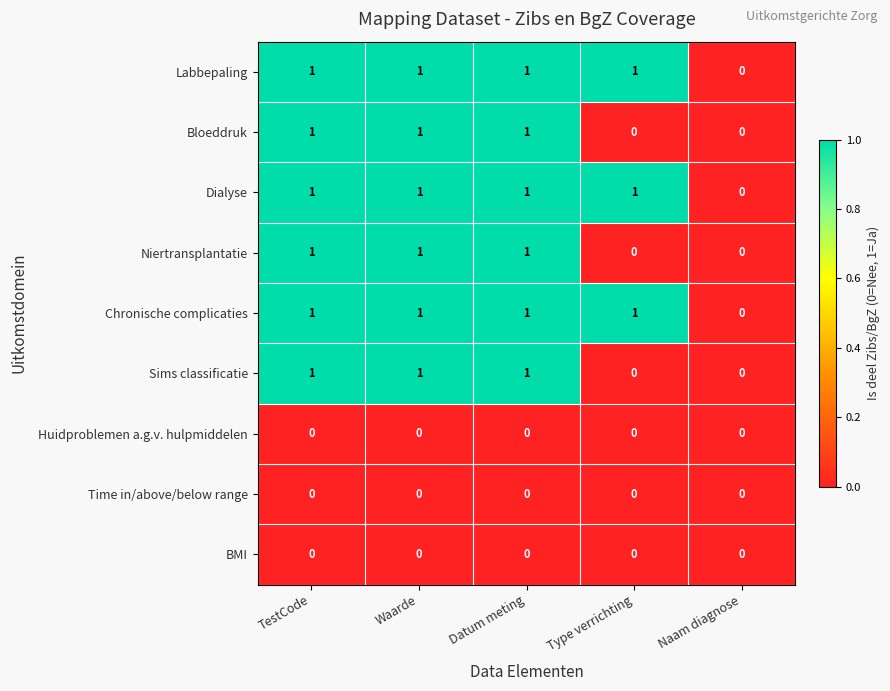

Count the Sims classificatie values in the range 0 to 1.

5